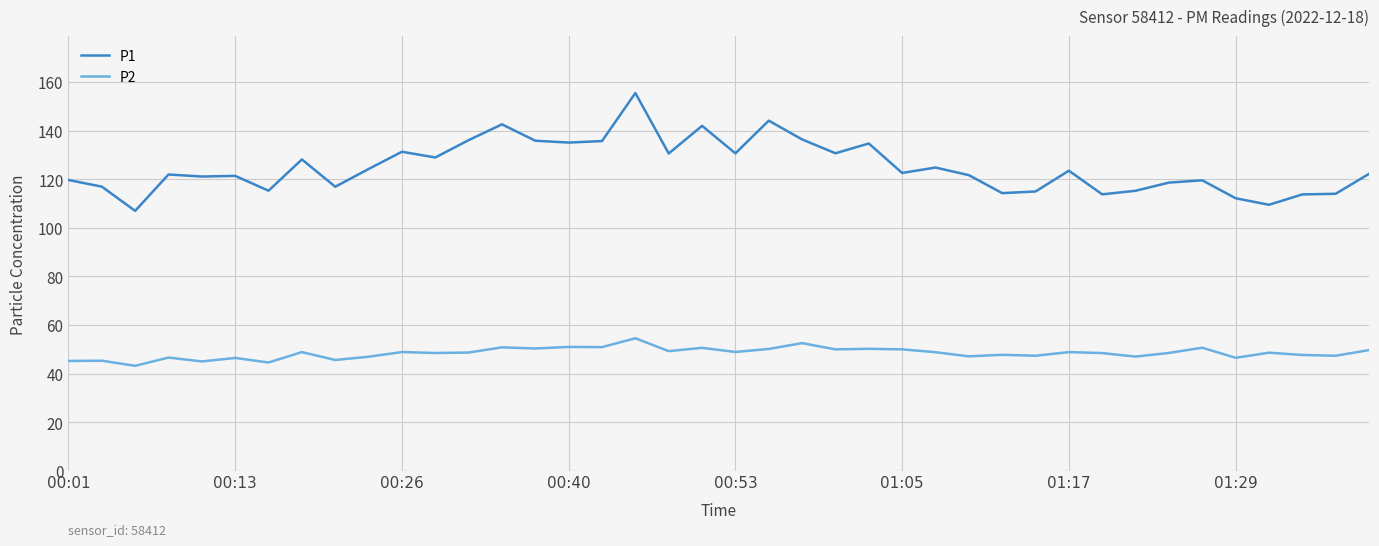

In P1, how many points are lower than both neighbors (excluding endpoints)?

13